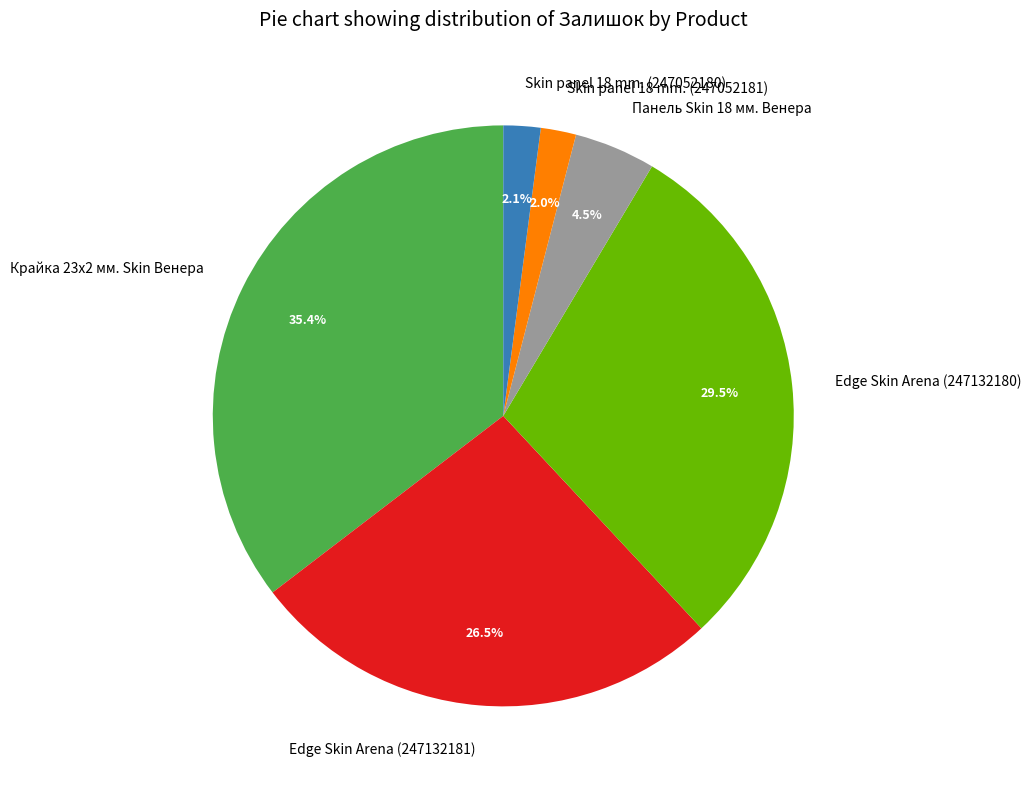

What is the largest slice in the pie chart?

Крайка 23x2 мм. Skin Венера